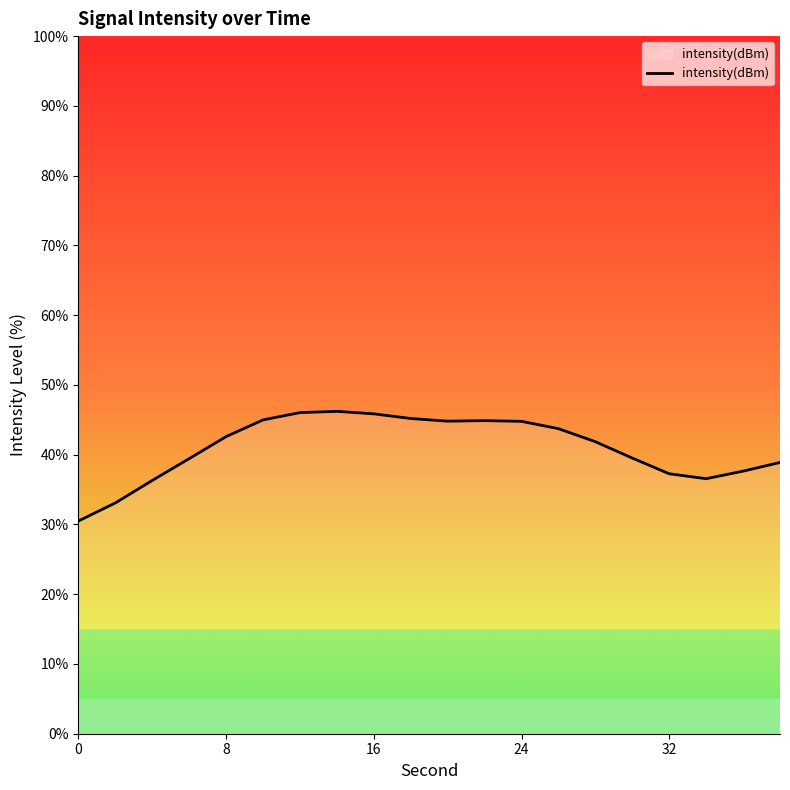

What is the greatest value displayed?

46.2